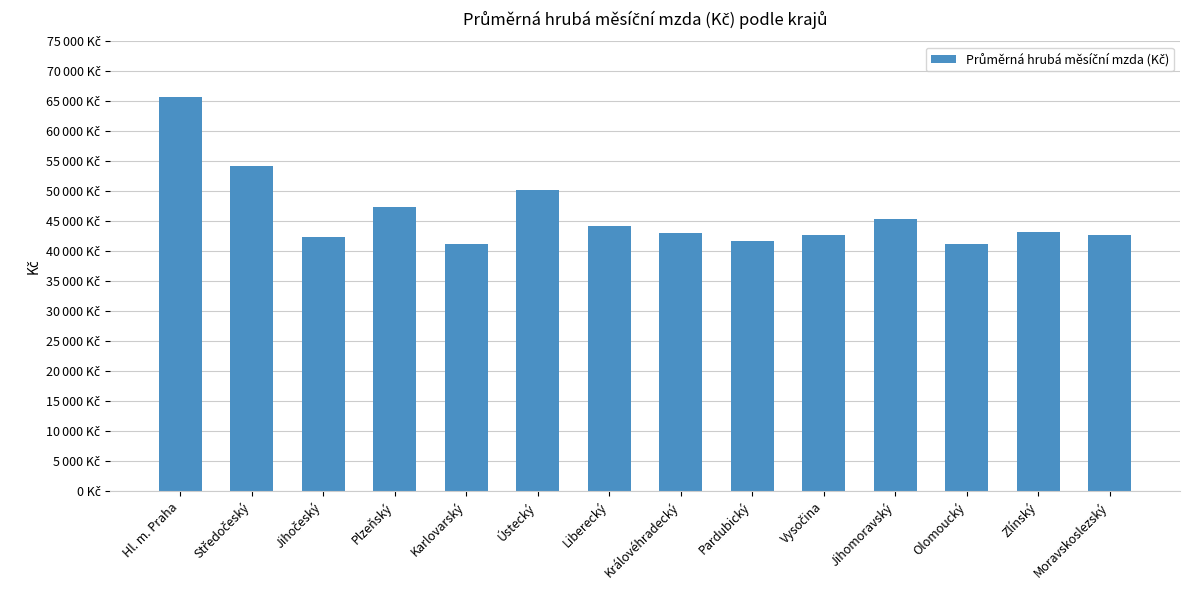

What is the value of the 14th bar from the left?

42716